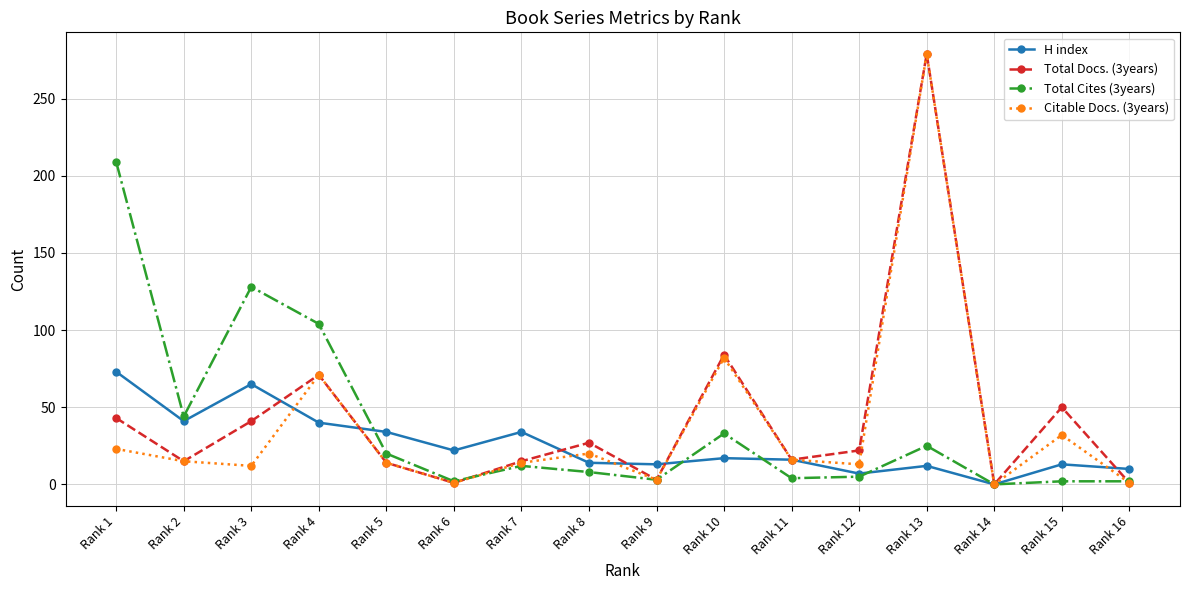

Where is the first local minimum for H index?

Rank 2